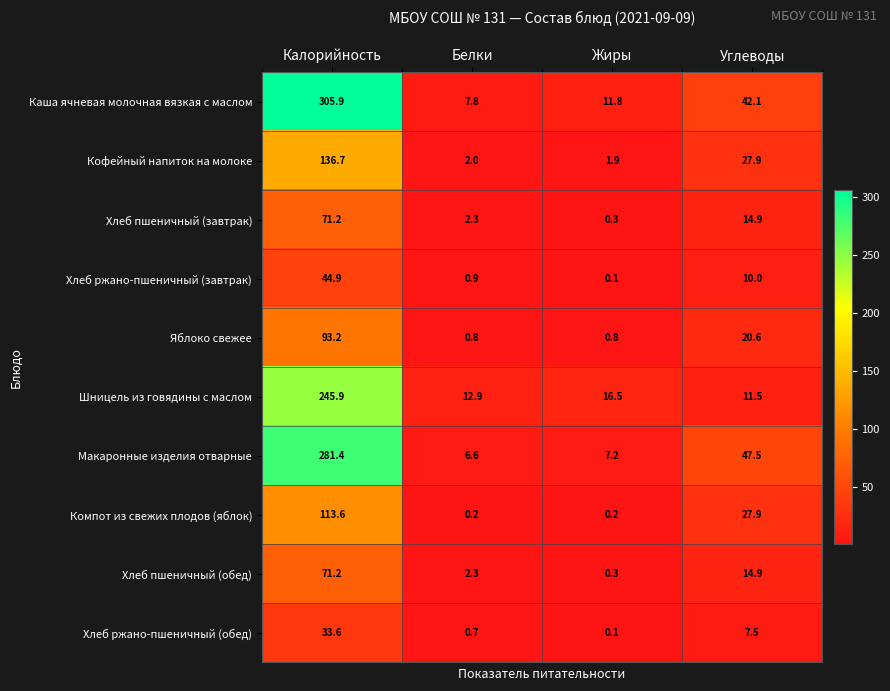

Is it true that Макаронные изделия отварные equals 25.0 at Углеводы?

False